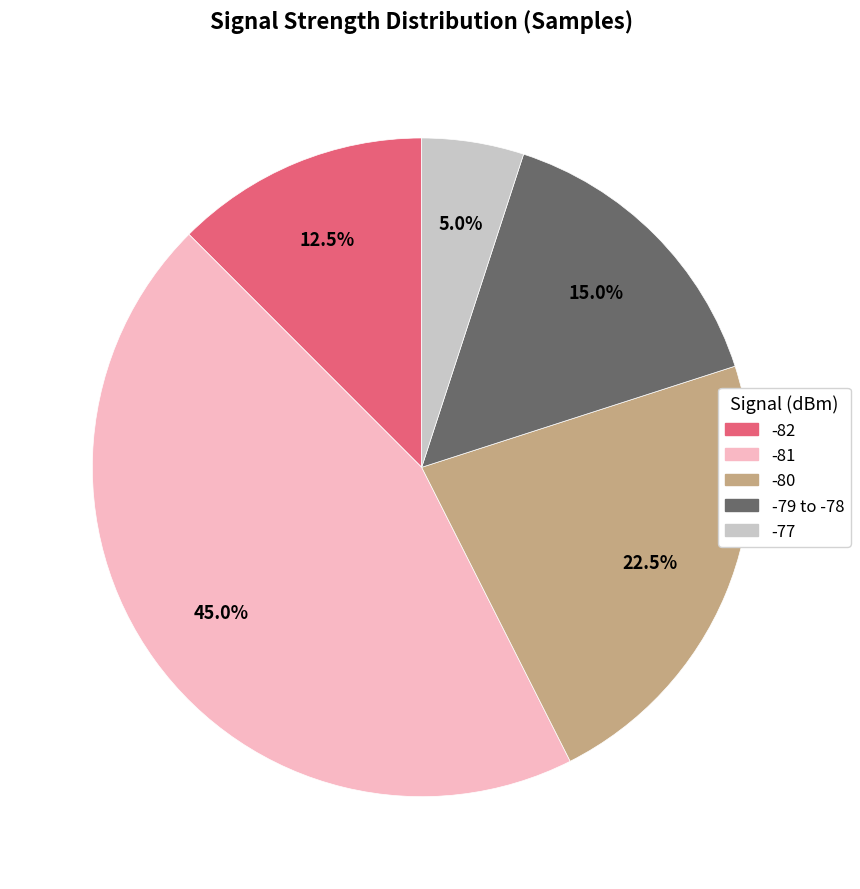

Combined, do -82 and -80 account for over 50%?

No